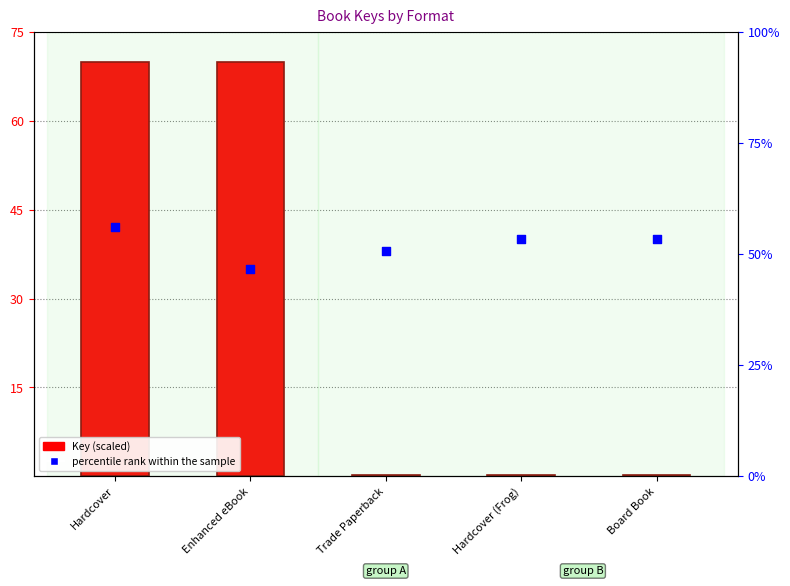

Which series reaches the minimum Y coordinate?

Key (scaled)